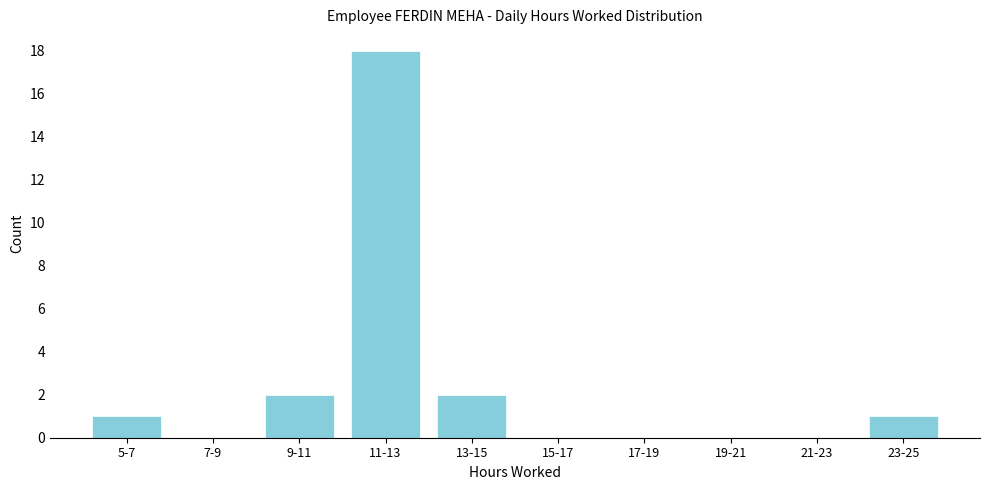

Reading left to right, list all the values displayed in this chart.

5-7=1	7-9=0	9-11=2	11-13=18	13-15=2	15-17=0	17-19=0	19-21=0	21-23=0	23-25=1